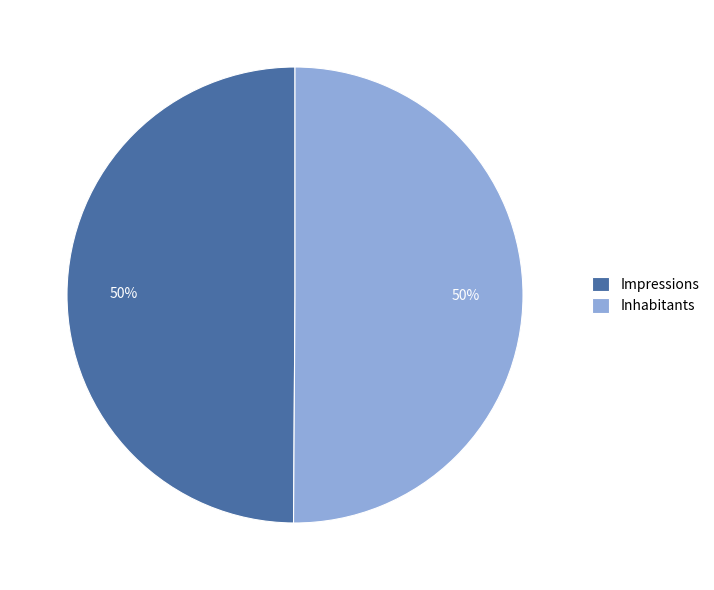

Approximately how many times larger is the value at Inhabitants compared to Impressions?

1.0